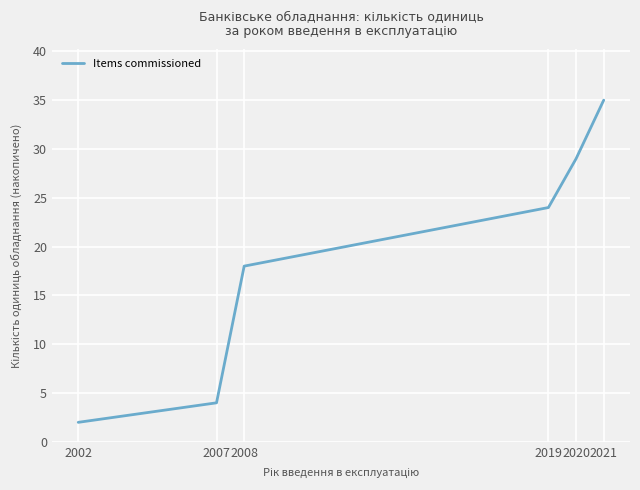

The chart shows a value of 35 at 2021. True or false?

True